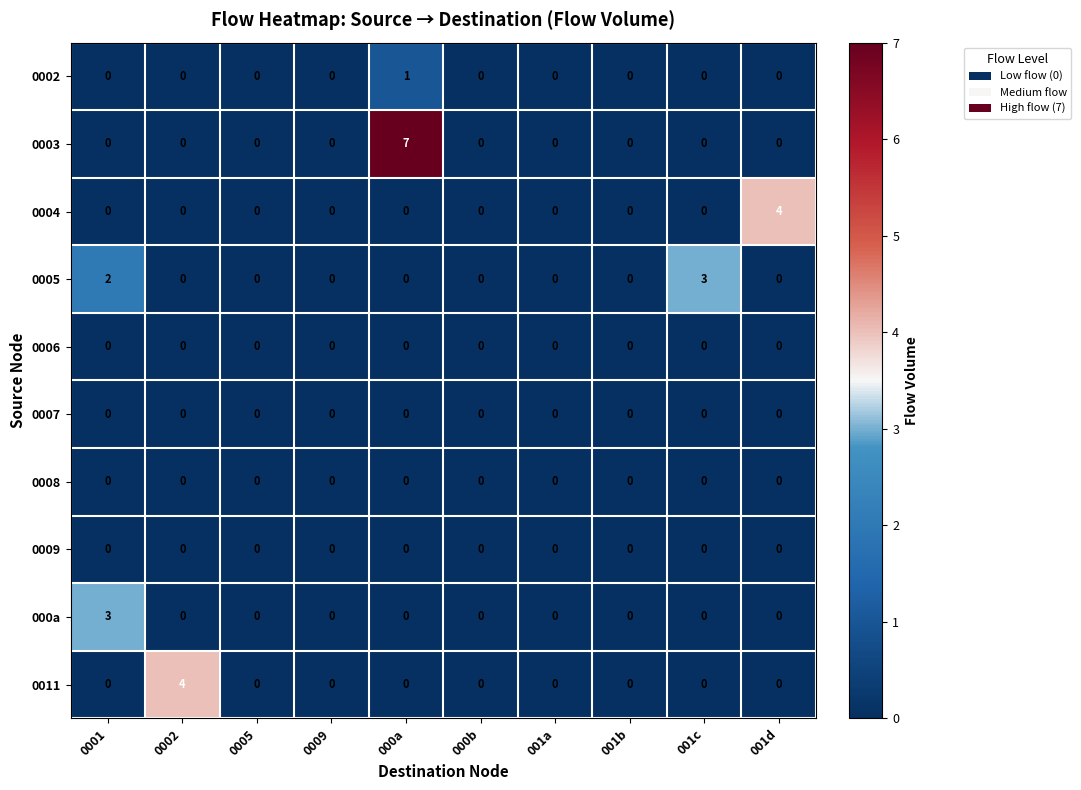

How many 0011 values are between 0 and 1?

9